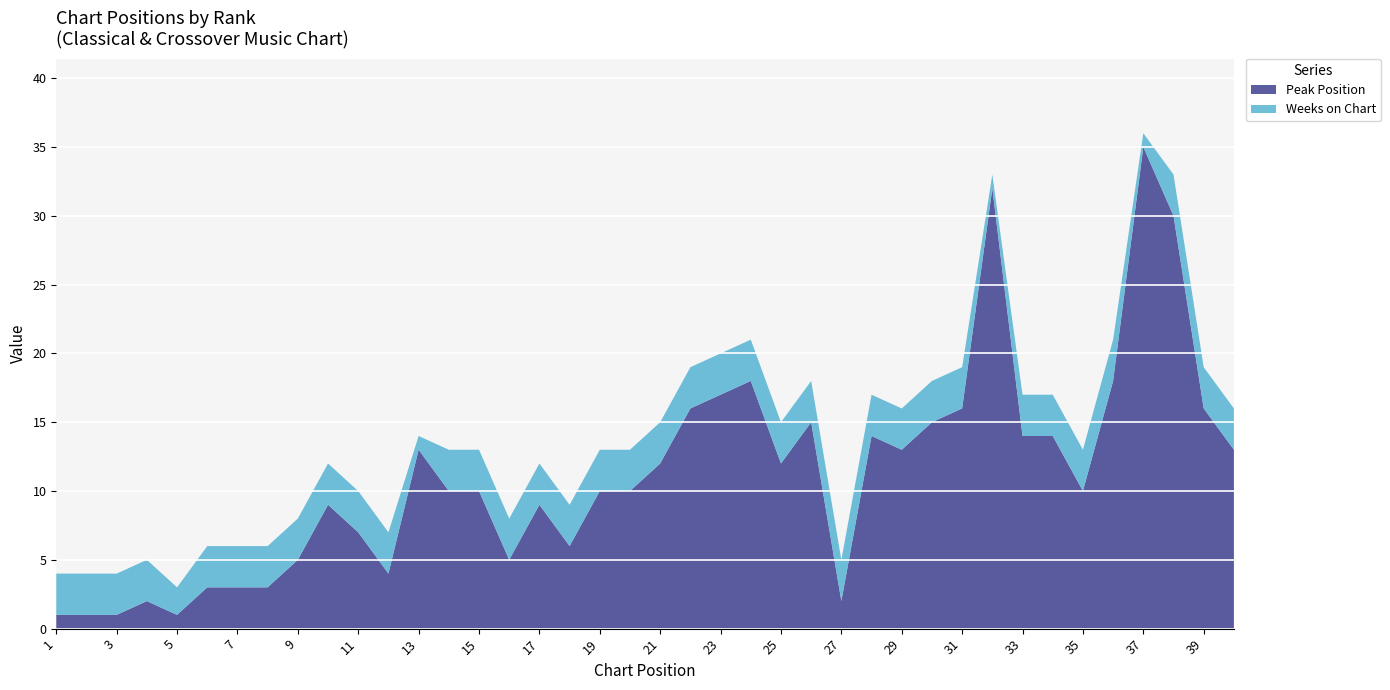

Reading left to right, extract all data points from this chart.

Peak Position: 1	1	1	2	1	3	3	3	5	9	7	4	13	10	10	5	9	6	10	10	12	16	17	18	12	15	2	14	13	15	16	32	14	14	10	18	35	30	16	13
Weeks on Chart: 3	3	3	3	2	3	3	3	3	3	3	3	1	3	3	3	3	3	3	3	3	3	3	3	3	3	3	3	3	3	3	1	3	3	3	3	1	3	3	3